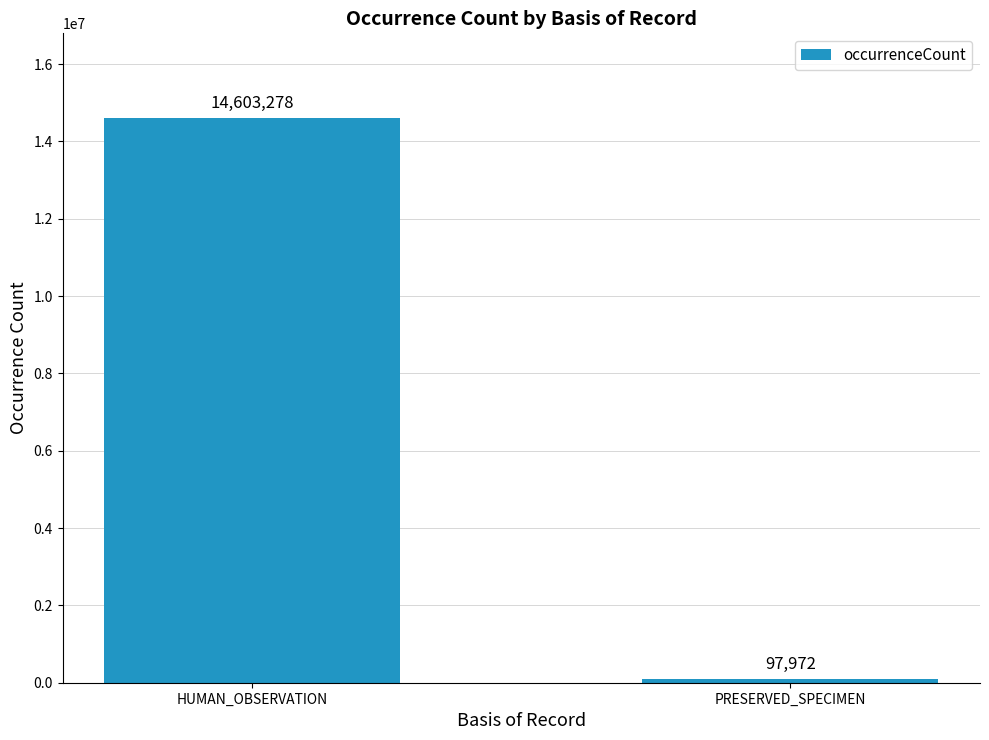

How many categories are shown in the chart?

2